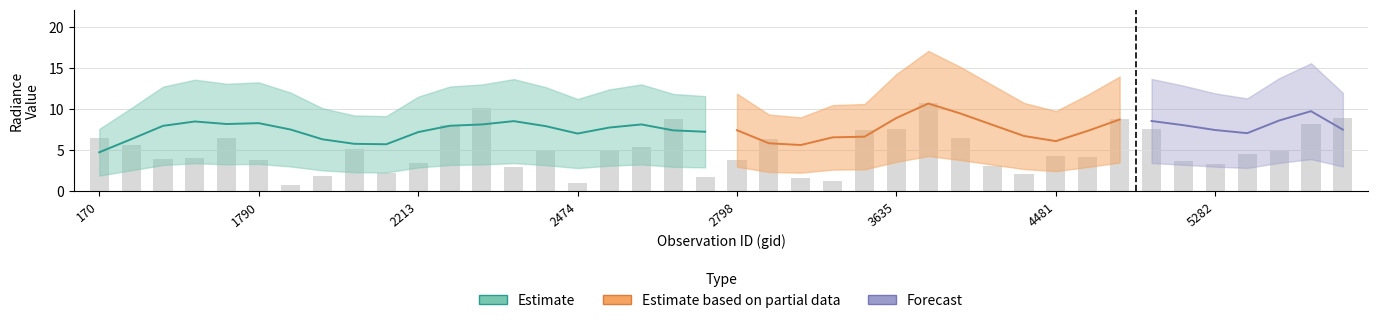

How many data points in dnbrad are less than 8?

19